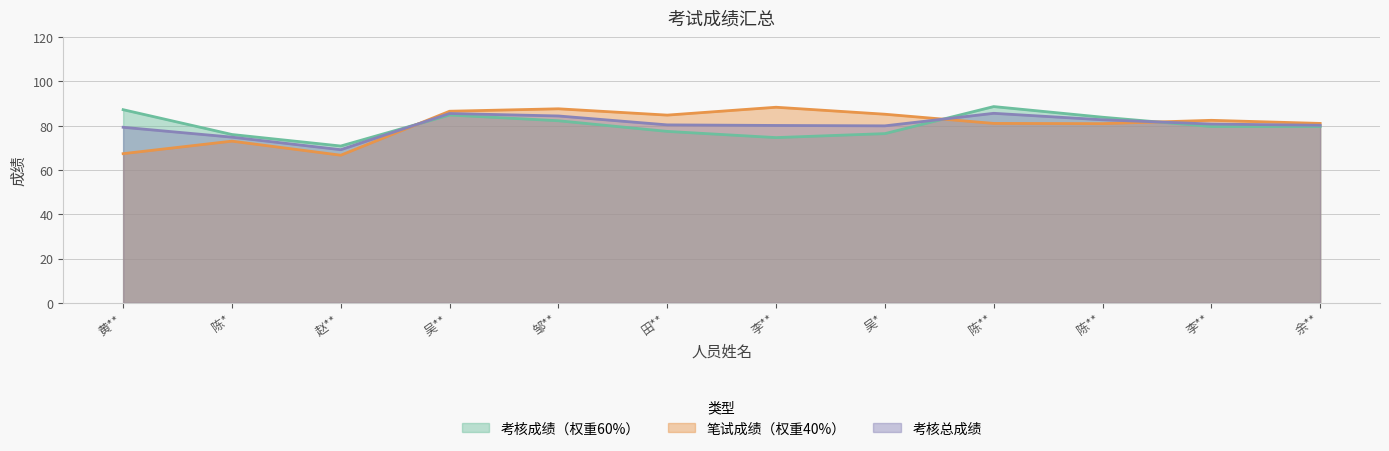

What are all the series names shown in the legend?

考核成绩（权重60%）, 笔试成绩（权重40%）, 考核总成绩